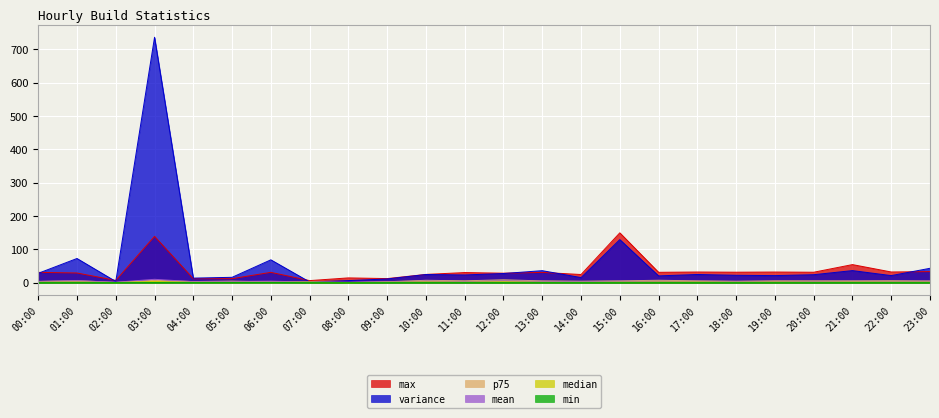

Reading left to right, transcribe all the data shown in this chart.

variance: 00:00=28.0	01:00=72.5	02:00=3.6	03:00=736.4	04:00=13.7	05:00=16.0	06:00=68.5	07:00=2.1	08:00=6.2	09:00=11.1	10:00=24.4	11:00=23.1	12:00=27.4	13:00=36.0	14:00=15.2	15:00=129.2	16:00=20.3	17:00=24.5	18:00=22.1	19:00=21.2	20:00=23.9	21:00=36.2	22:00=21.2	23:00=43.1
mean: 00:00=3.6	01:00=5.9	02:00=1.3	03:00=10.0	04:00=3.0	05:00=3.5	06:00=4.6	07:00=1.5	08:00=1.0	09:00=2.8	10:00=4.8	11:00=3.6	12:00=5.1	13:00=4.2	14:00=3.0	15:00=4.5	16:00=4.1	17:00=4.2	18:00=3.7	19:00=3.9	20:00=3.7	21:00=4.3	22:00=3.8	23:00=4.4
median: 00:00=1.3	01:00=2.0	02:00=0.5	03:00=3.6	04:00=1.1	05:00=1.2	06:00=0.9	07:00=1.7	08:00=0.1	09:00=1.4	10:00=2.3	11:00=1.6	12:00=2.7	13:00=1.3	14:00=1.2	15:00=1.6	16:00=2.0	17:00=2.1	18:00=1.5	19:00=2.1	20:00=1.7	21:00=2.1	22:00=1.9	23:00=1.7
p75: 00:00=3.7	01:00=6.1	02:00=0.6	03:00=7.0	04:00=3.3	05:00=4.6	06:00=2.1	07:00=1.9	08:00=0.7	09:00=2.7	10:00=7.1	11:00=5.5	12:00=8.5	13:00=5.3	14:00=4.3	15:00=5.4	16:00=7.2	17:00=5.5	18:00=4.2	19:00=5.6	20:00=5.5	21:00=5.6	22:00=5.8	23:00=5.3
max: 00:00=30.9	01:00=29.0	02:00=6.7	03:00=139.0	04:00=11.8	05:00=12.0	06:00=30.9	07:00=6.2	08:00=14.3	09:00=12.2	10:00=24.7	11:00=30.3	12:00=28.4	13:00=30.8	14:00=24.4	15:00=149.6	16:00=31.0	17:00=31.9	18:00=31.4	19:00=31.9	20:00=31.3	21:00=54.2	22:00=32.0	23:00=33.2
min: 00:00=0.1	01:00=0.2	02:00=0.2	03:00=0.3	04:00=0.3	05:00=0.4	06:00=0.5	07:00=0.2	08:00=0.0	09:00=0.2	10:00=0.2	11:00=0.2	12:00=0.1	13:00=0.2	14:00=0.2	15:00=0.1	16:00=0.2	17:00=0.1	18:00=0.1	19:00=0.1	20:00=0.1	21:00=0.2	22:00=0.2	23:00=0.1